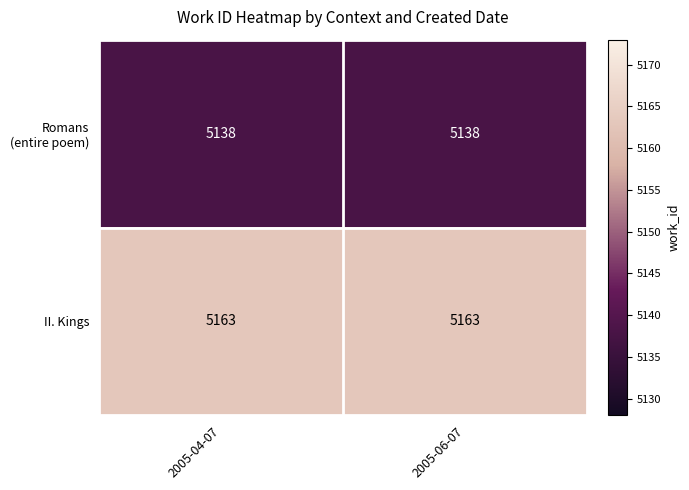

What is the minimum value shown in the chart?

5138